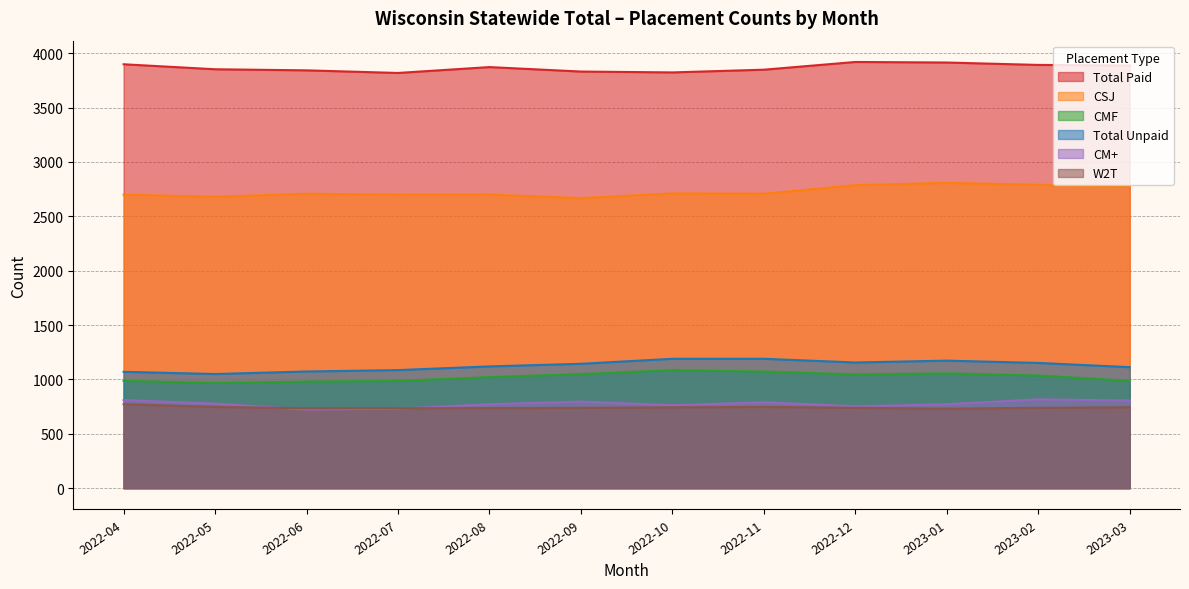

True or false: W2T and CMF intersect in this chart.

False